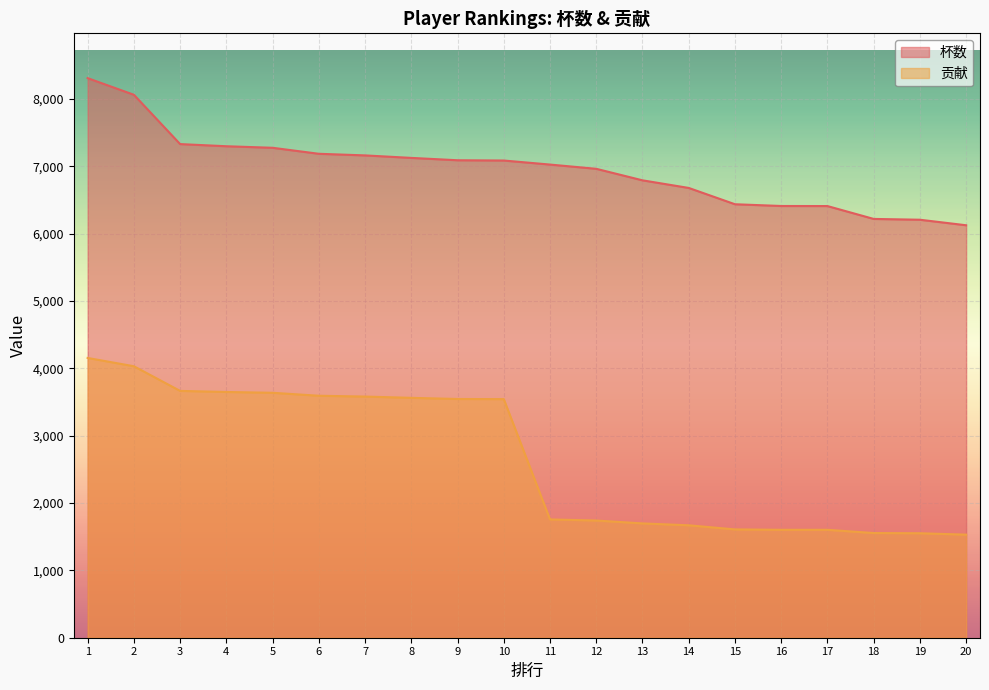

Where does the 贡献 series first go above 3542?

1